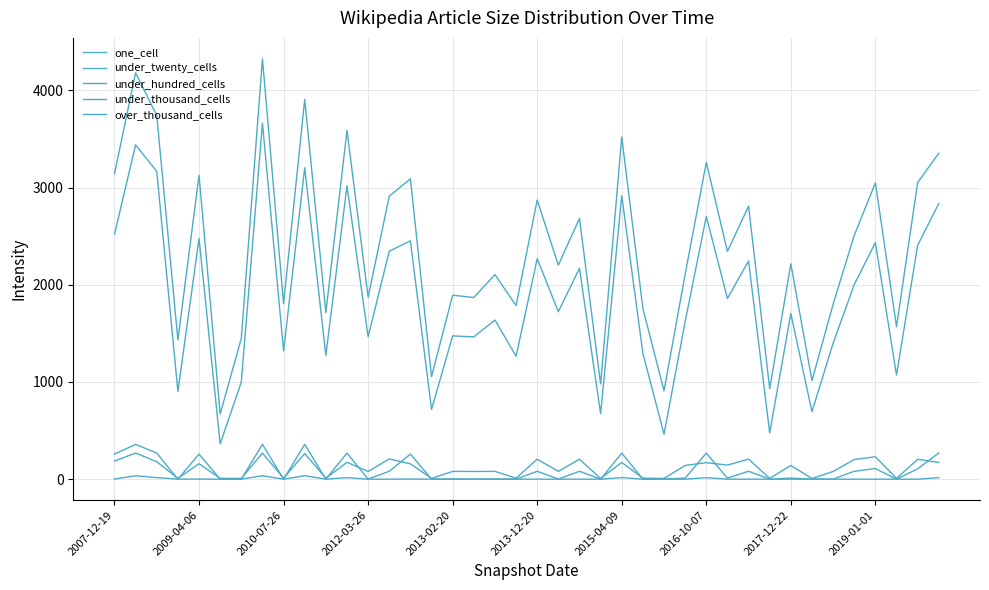

At which category does under_twenty_cells reach its first local peak?

2009-04-06